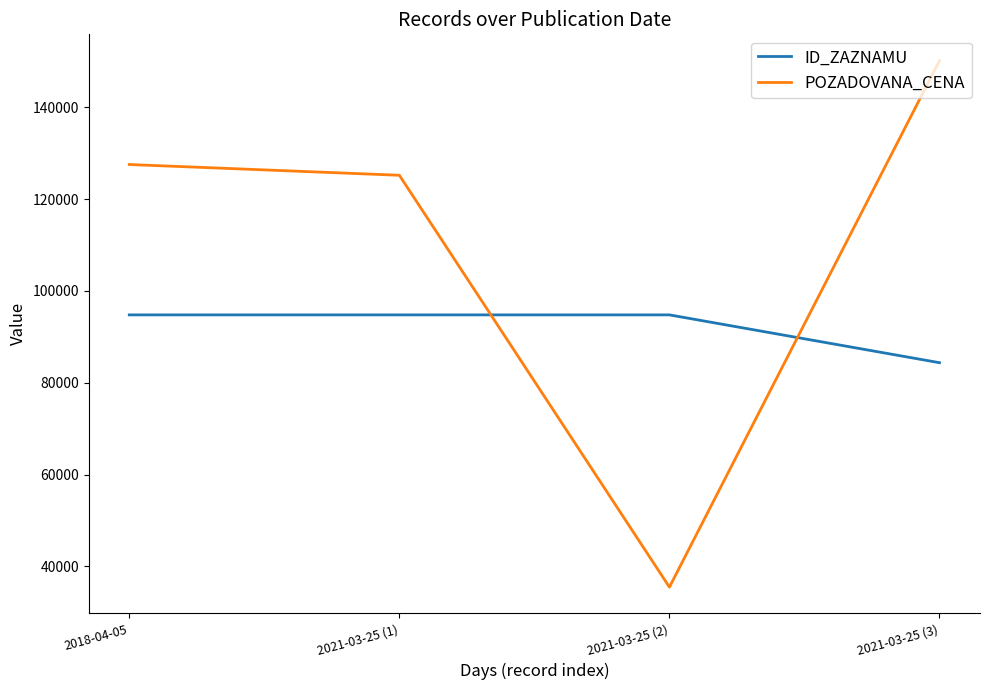

After their last crossing, which series has the higher values: ID_ZAZNAMU or POZADOVANA_CENA?

POZADOVANA_CENA